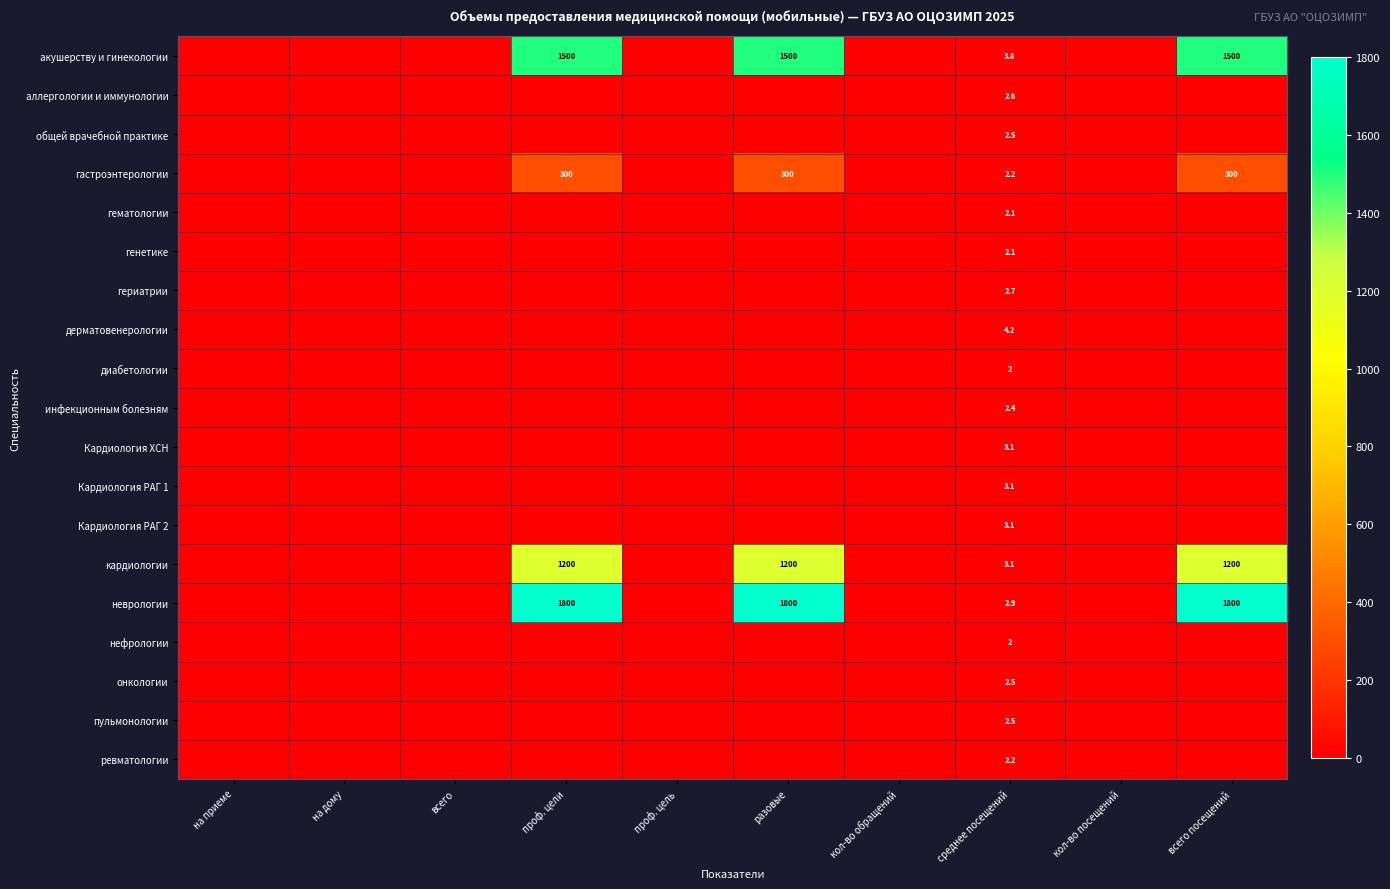

The value of гастроэнтерологии at среднее посещений is 3.4. True or false?

False